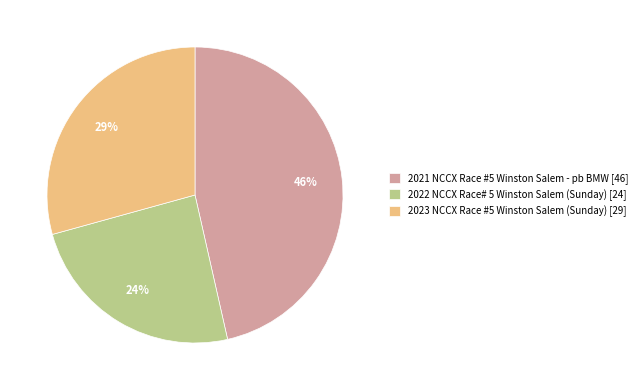

Which has a higher value, 2023 NCCX Race #5 Winston Salem (Sunday) or 2021 NCCX Race #5 Winston Salem - pb BMW?

2021 NCCX Race #5 Winston Salem - pb BMW